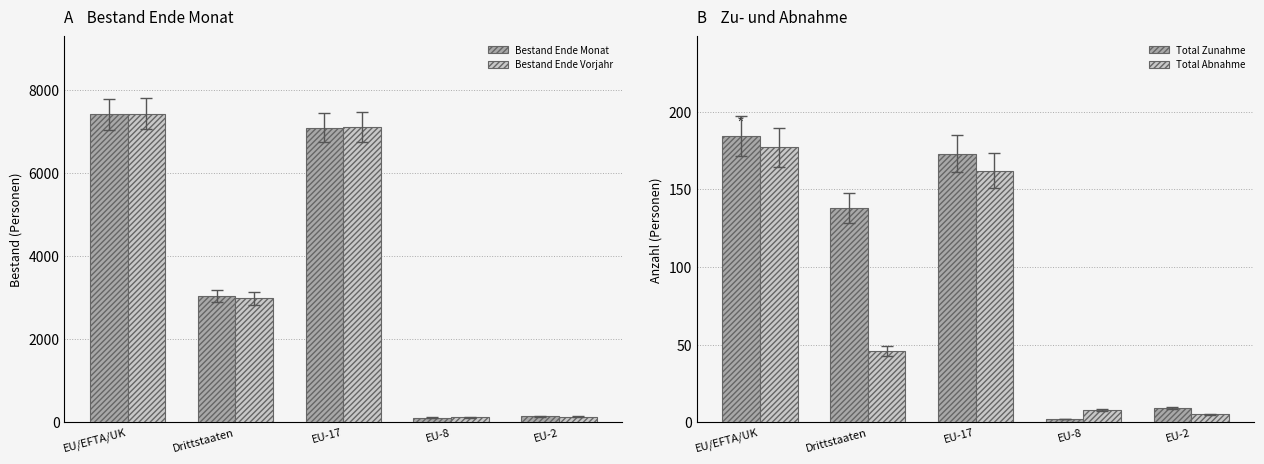

Reading left to right, what are all the values shown in this chart?

Bestand Ende Monat: EU/EFTA/UK=7403	Drittstaaten=3033	EU-17=7085	EU-8=112	EU-2=142
Bestand Ende Vorjahr: EU/EFTA/UK=7424	Drittstaaten=2980	EU-17=7102	EU-8=118	EU-2=138
Total Zunahme: EU/EFTA/UK=184	Drittstaaten=138	EU-17=173	EU-8=2	EU-2=9
Total Abnahme: EU/EFTA/UK=177	Drittstaaten=46	EU-17=162	EU-8=8	EU-2=5